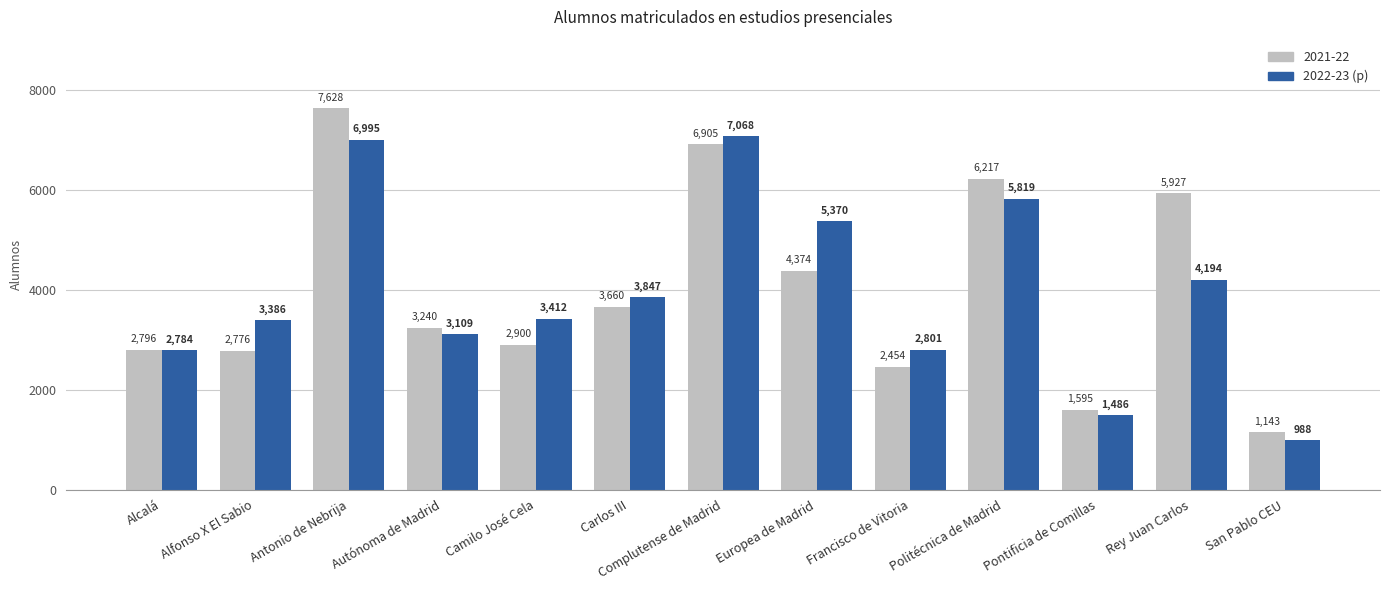

Is it true that 2022-23 (p) equals 3386 at Alfonso X El Sabio?

True